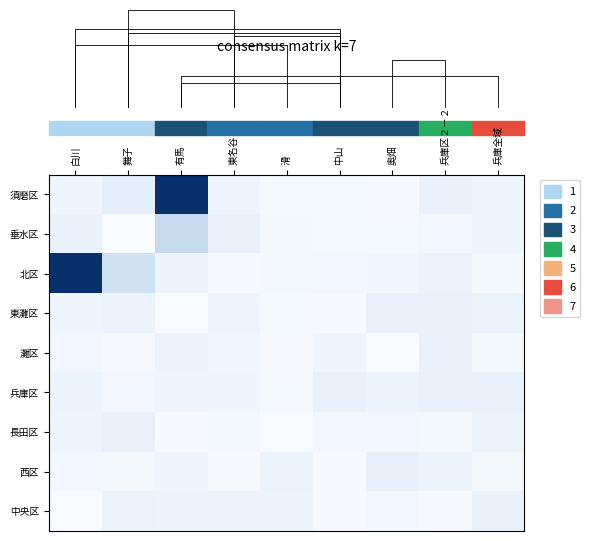

The 兵庫区 series shows 0.0 at 東名谷. True or false?

False